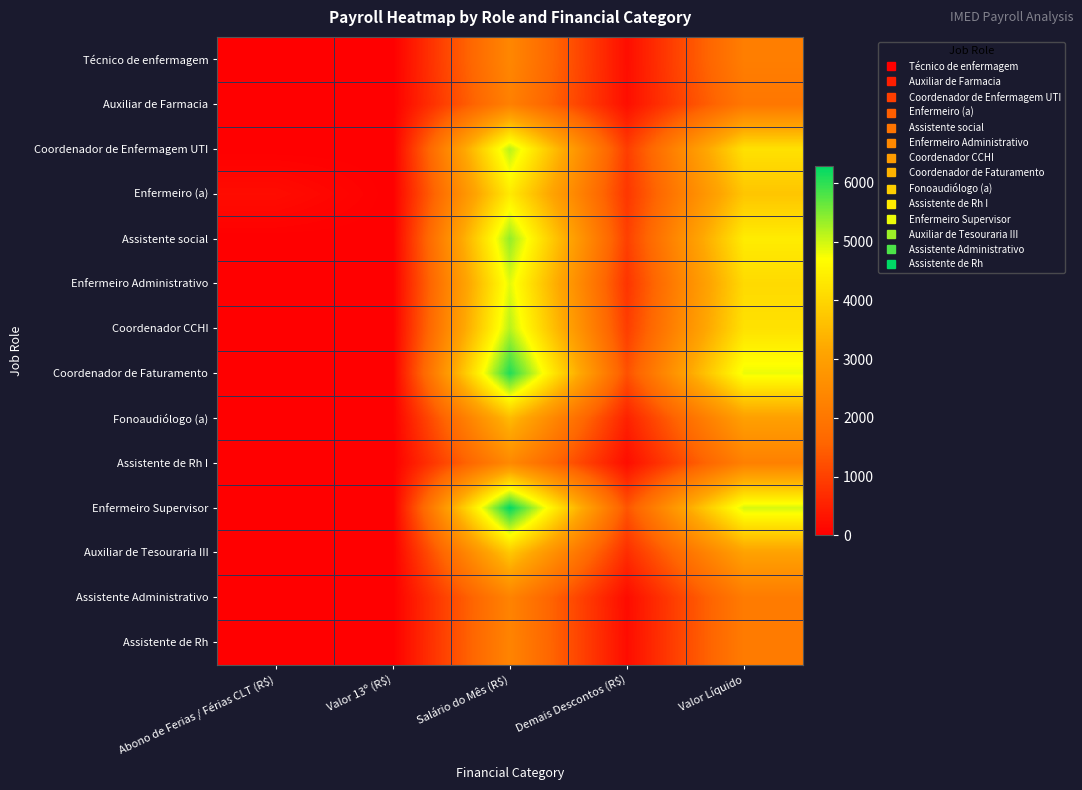

What is the spread (max minus min) of values at Valor Líquido?

2976.1